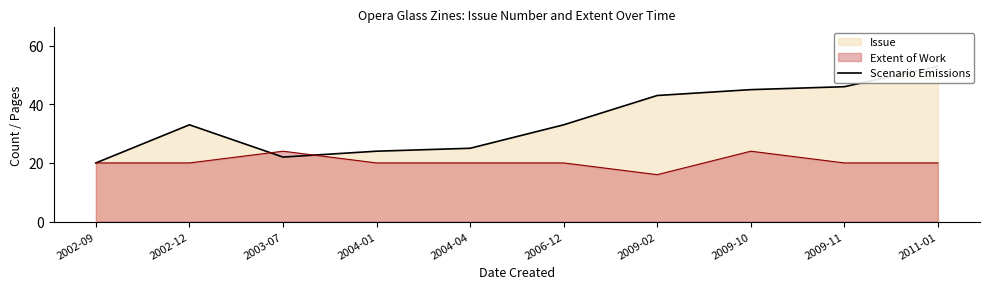

At which label does the data first exceed 33?

2009-02